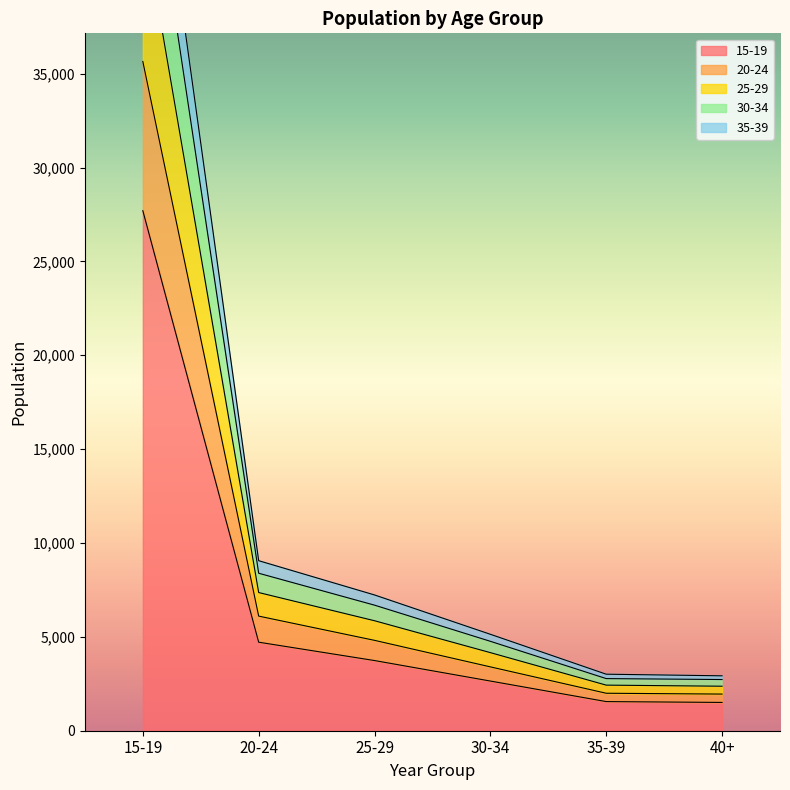

The value of 15-19 at 35-39 is 1552. True or false?

True